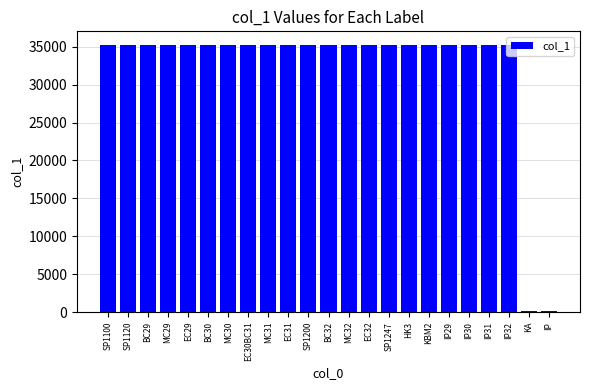

What is the greatest value displayed?

35272.3